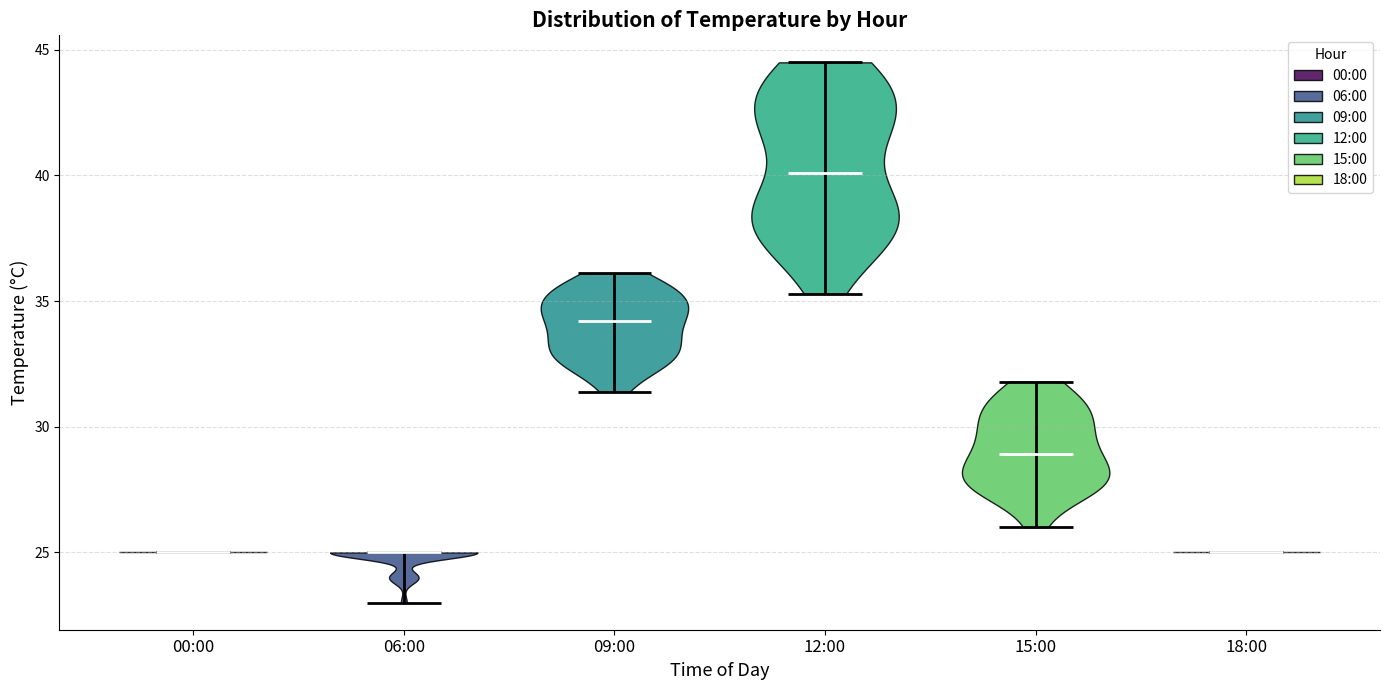

Reading left to right, read every violin against the y-axis: where its median line is, and the lowest and highest points it reaches. The values are not printed on the chart, so give them approximately, as read against the axis.

00:00: median line 25.0, lowest point 25.0, highest point 25.0
06:00: median line 25.0, lowest point 23.0, highest point 25.0
09:00: median line 34.0, lowest point 31.5, highest point 36.0
12:00: median line 40.0, lowest point 35.5, highest point 44.5
15:00: median line 29.0, lowest point 26.0, highest point 32.0
18:00: median line 25.0, lowest point 25.0, highest point 25.0